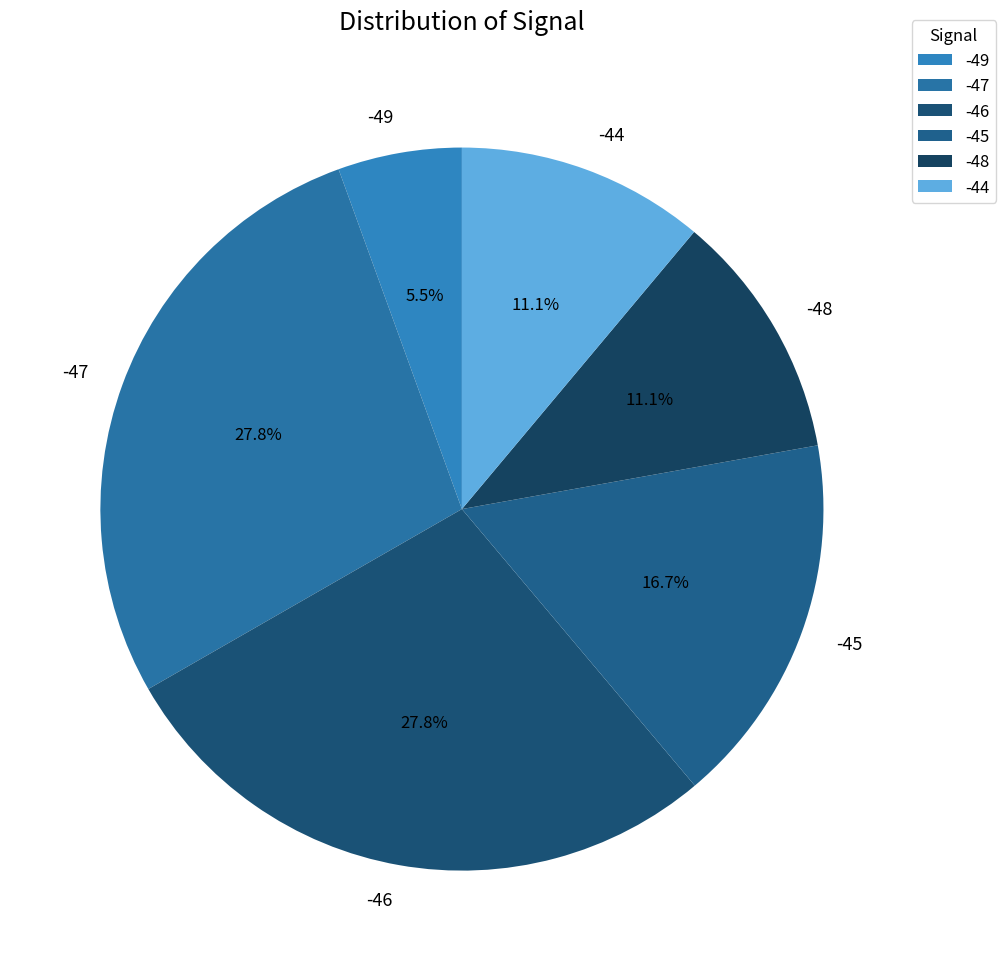

Which slice is the smallest?

-49